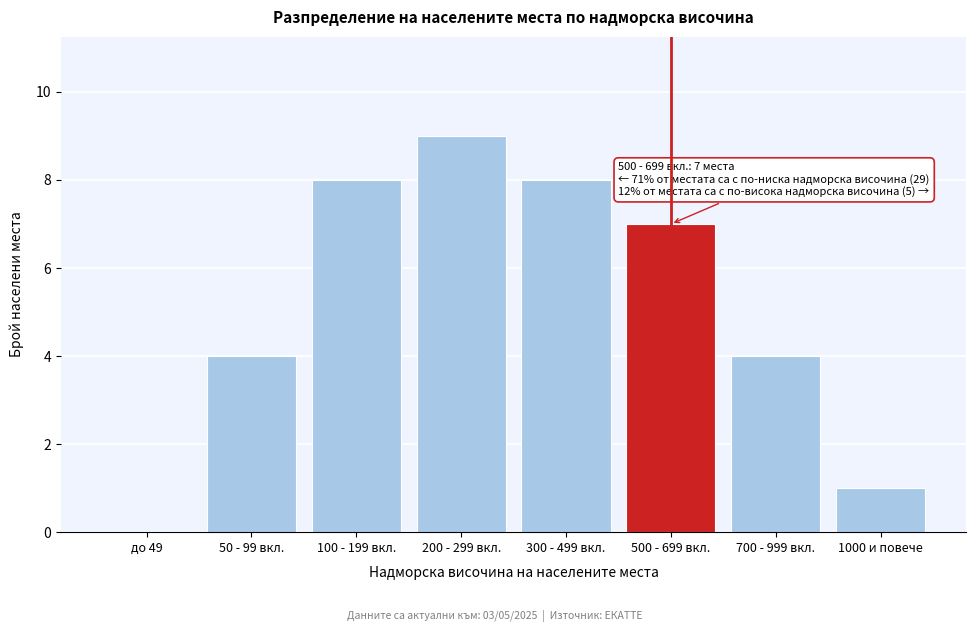

Reading left to right, transcribe all the data shown in this chart.

до 49=0	50 - 99 вкл.=4	100 - 199 вкл.=8	200 - 299 вкл.=9	300 - 499 вкл.=8	500 - 699 вкл.=7	700 - 999 вкл.=4	1000 и повече=1